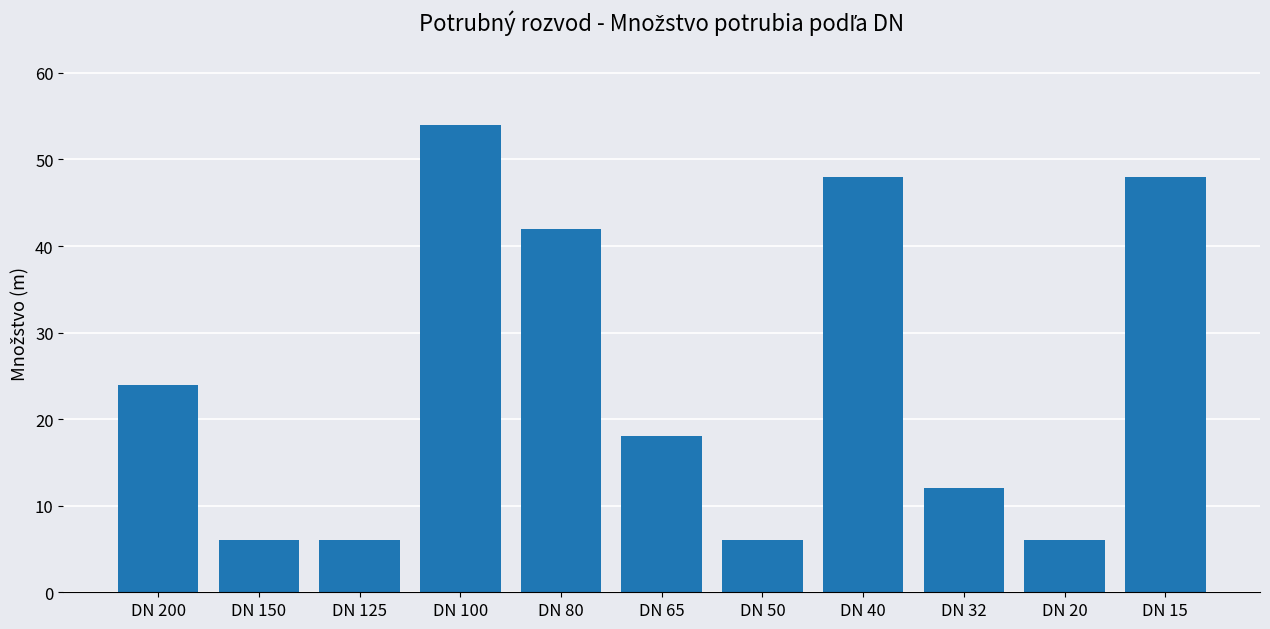

What is the value of the 1st bar from the left?

24